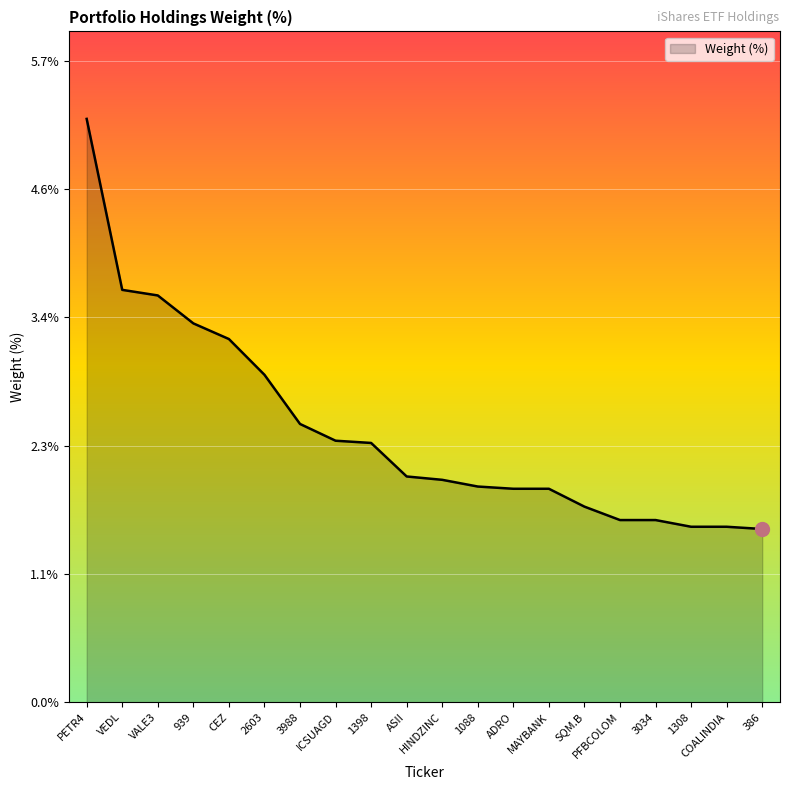

What is the approximate value at 2603?

2.9